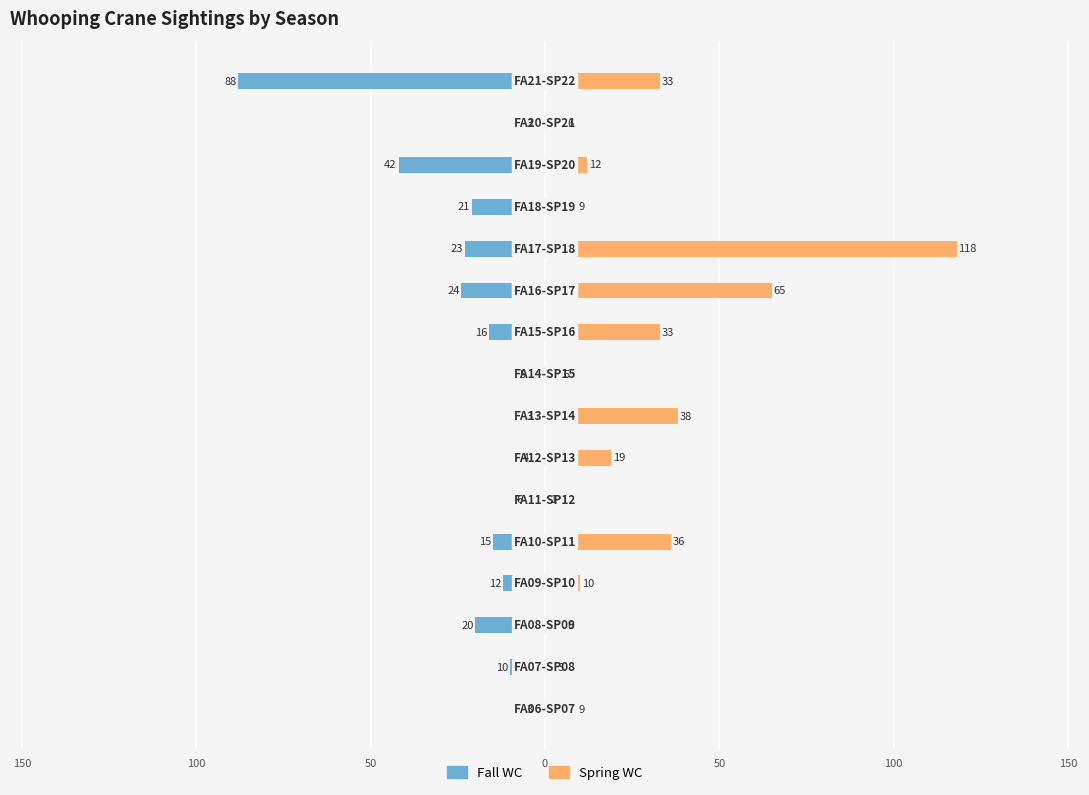

Which series has the largest total across all categories?

Spring WC